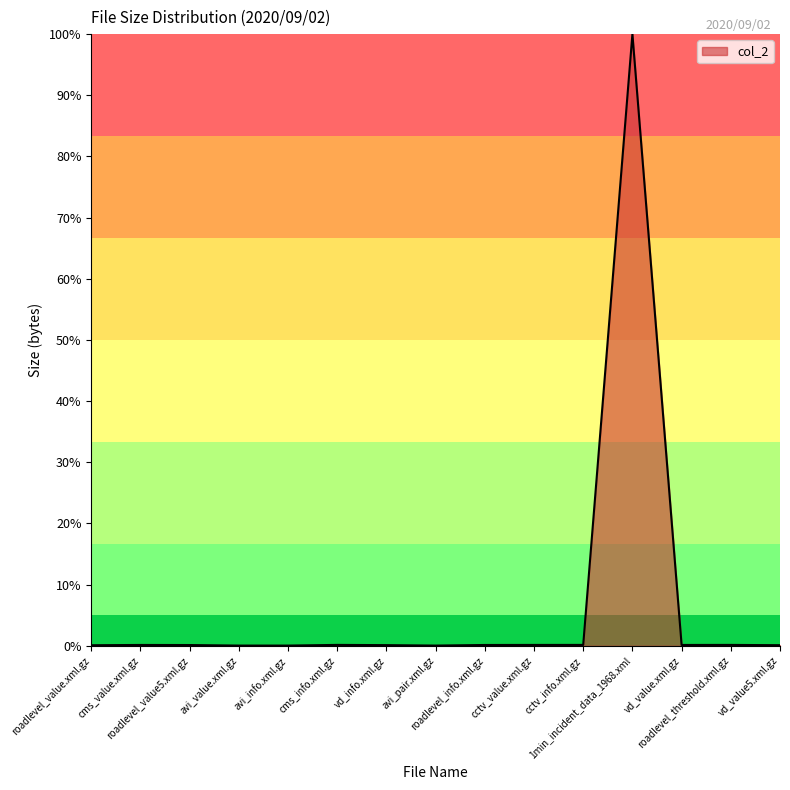

What is the greatest value displayed?

100.0